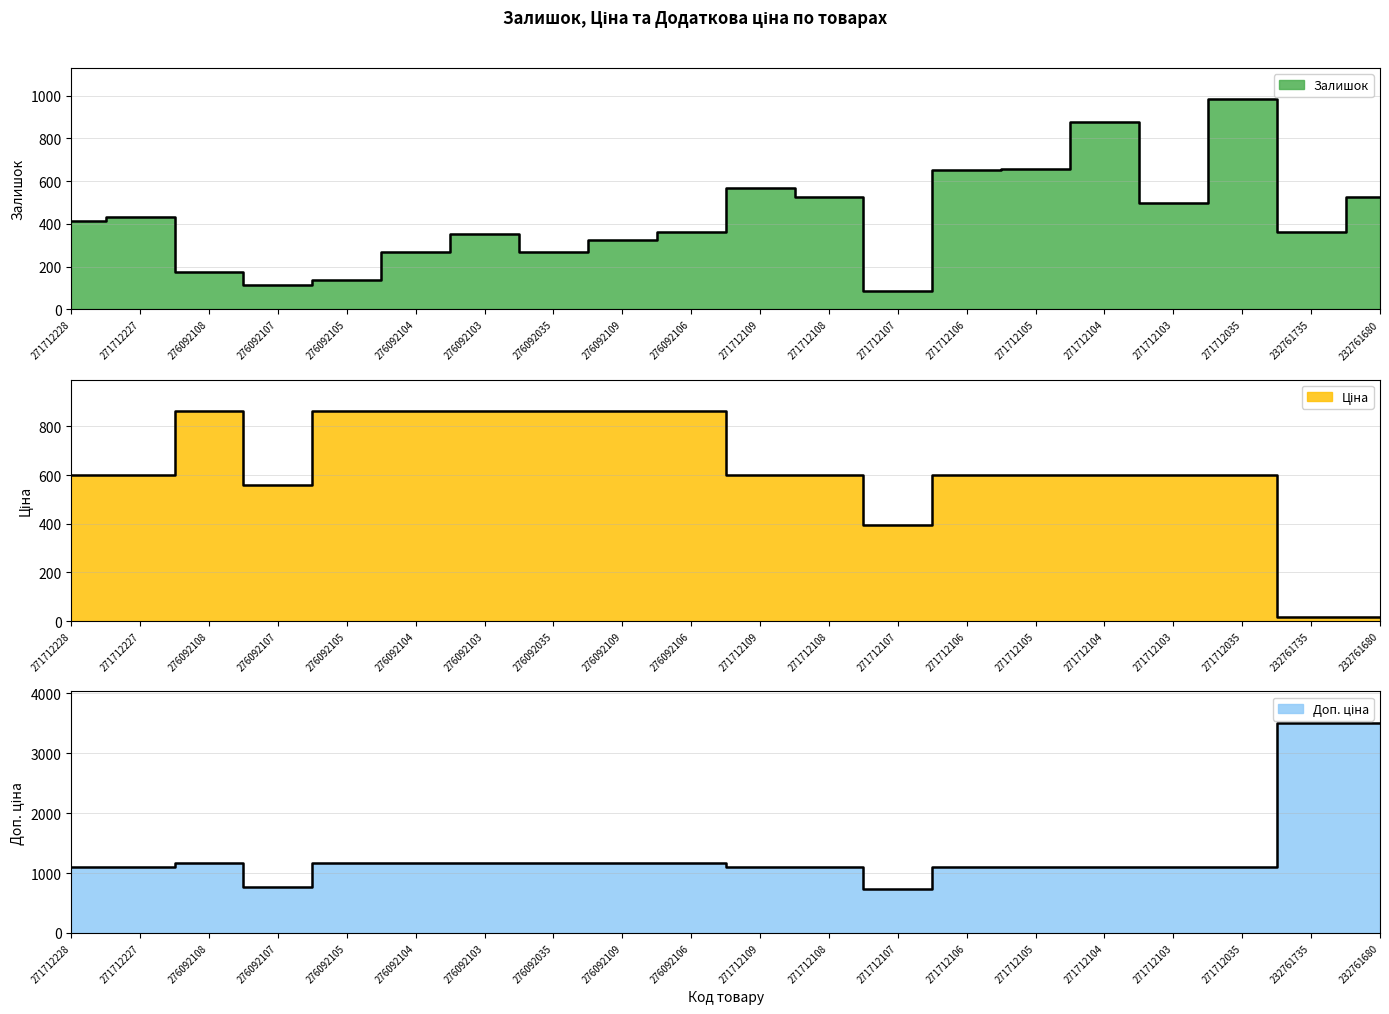

What position from the left is 276092104?

6